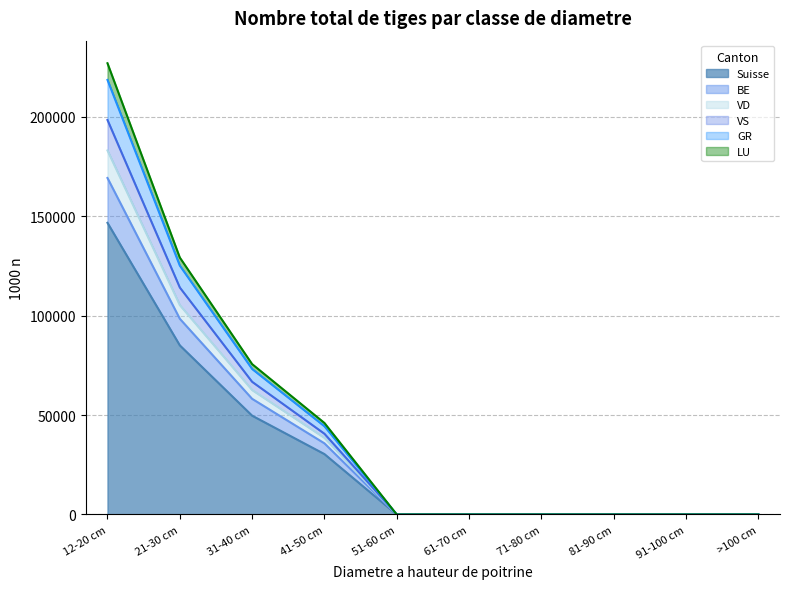

Count the number of categories in the chart.

10